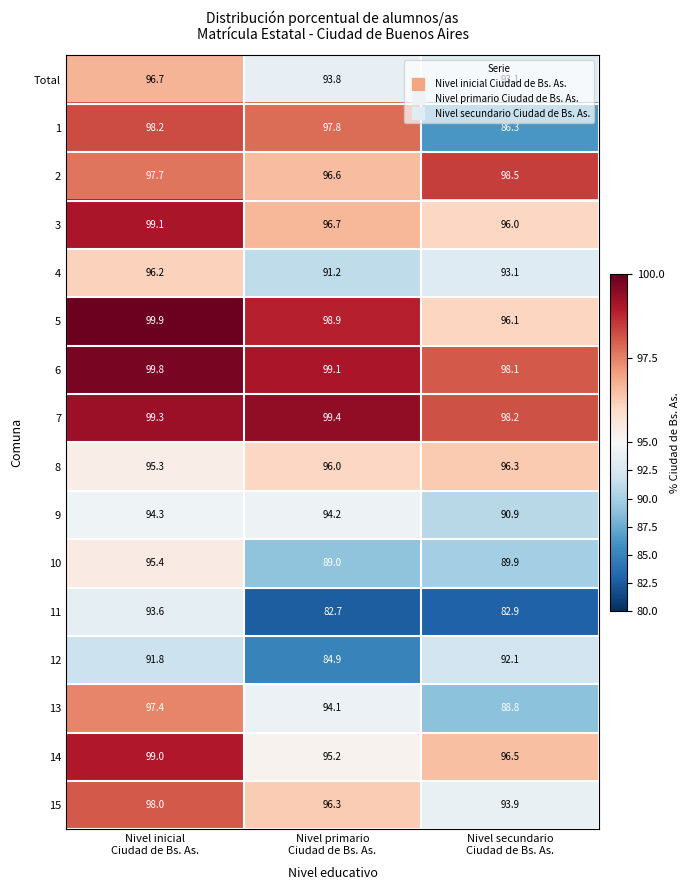

What is the difference between the maximum and minimum values in the 4 series?

5.0